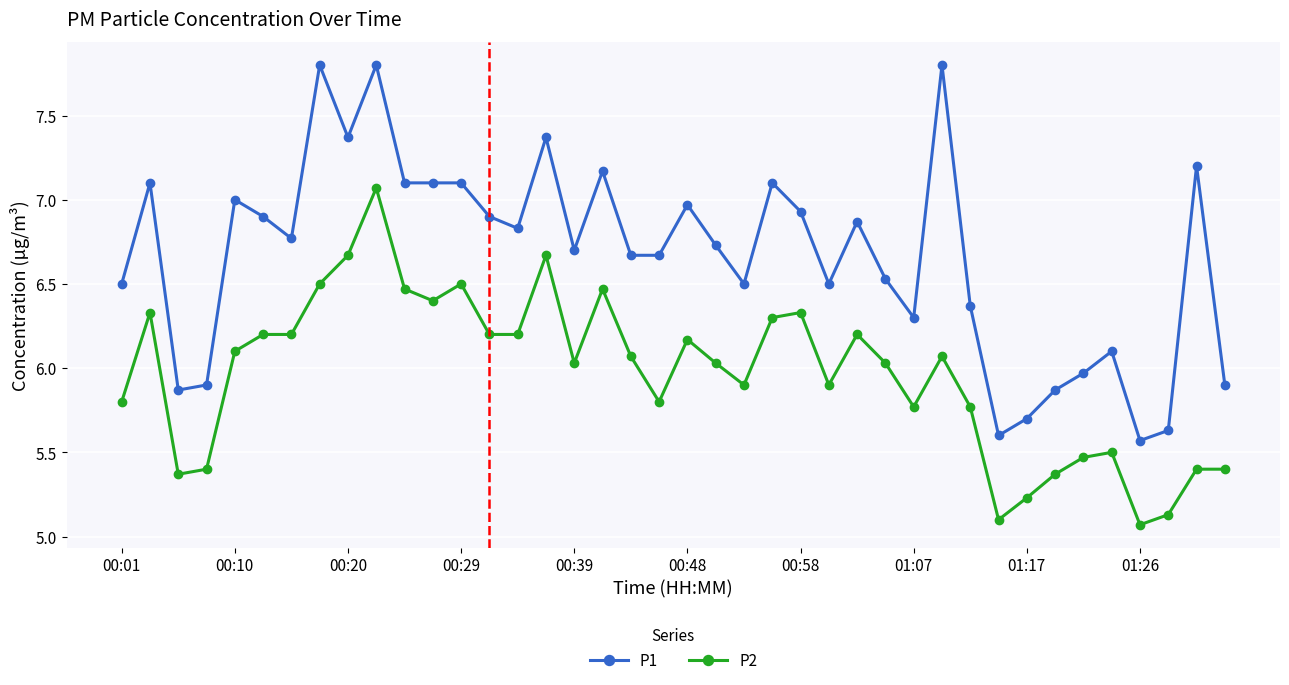

Does the chart have visible grid lines?

Yes